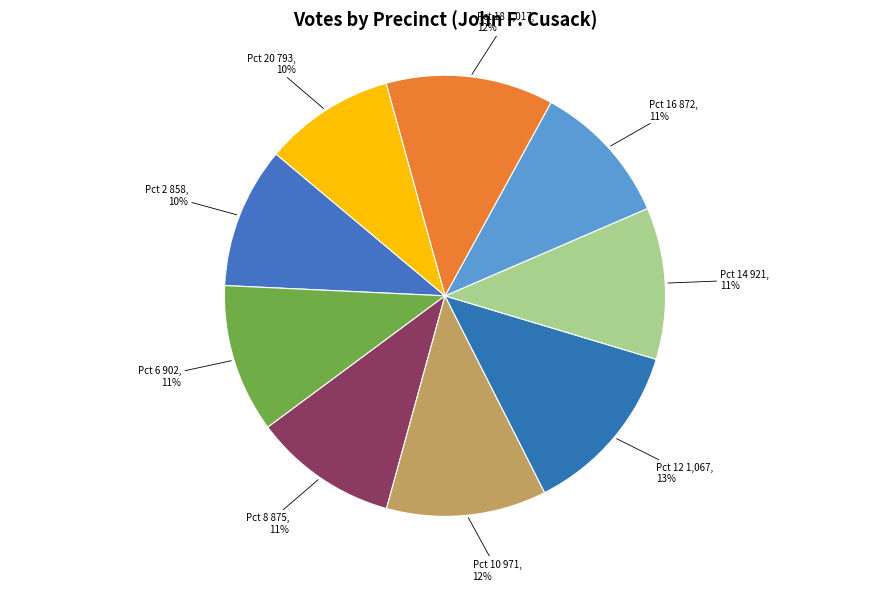

Is there any slice that represents more than half of the pie?

No